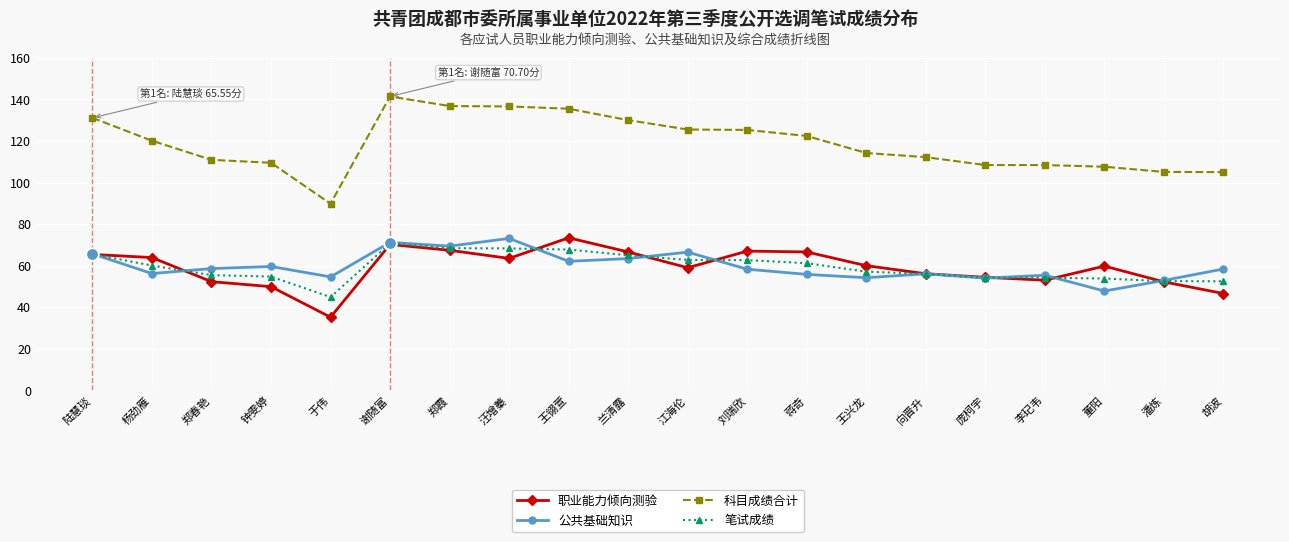

What is the difference between the highest and lowest values at 王翎萱?

73.4